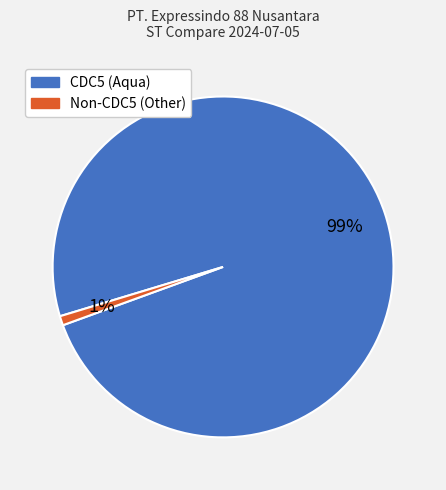

To the nearest percent, what is the average slice percentage?

50%